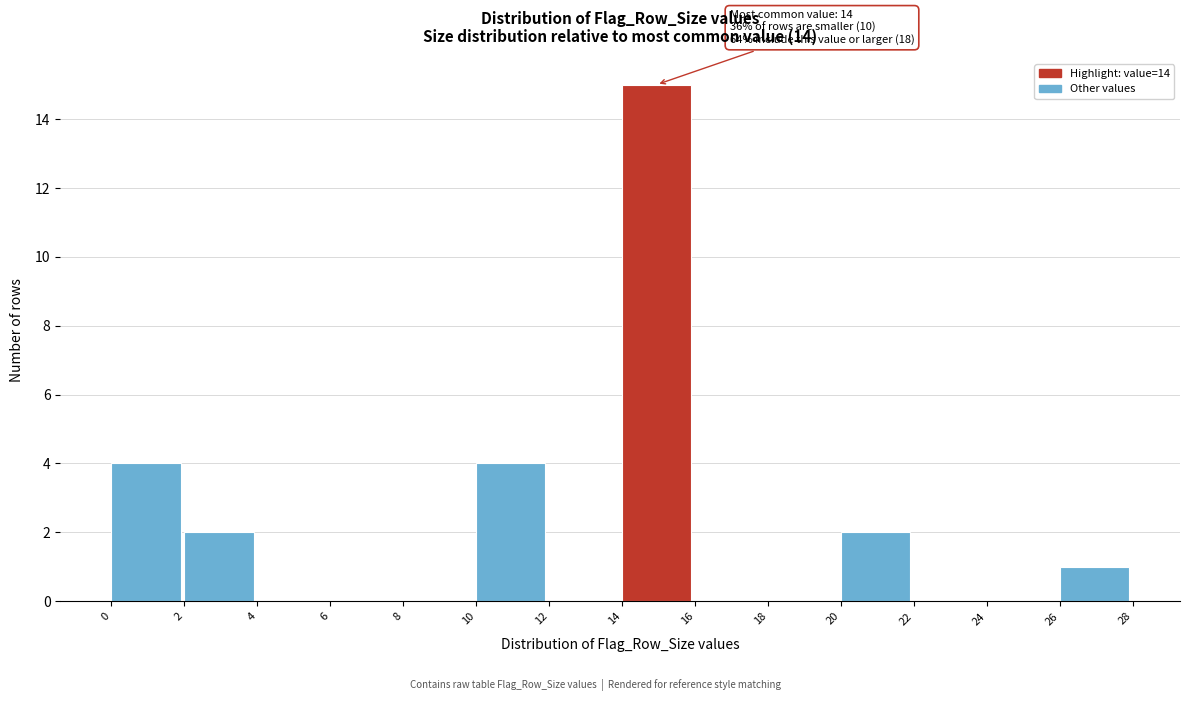

Which range on the x-axis has the tallest bar?

14 to 16